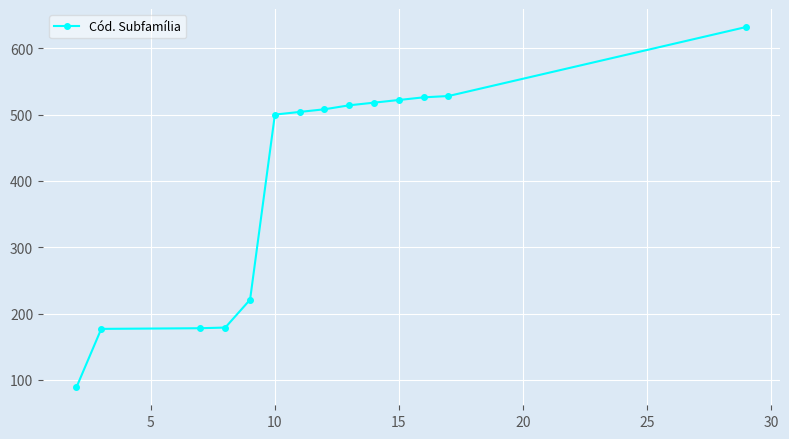

What is the difference between the maximum and minimum values?

543